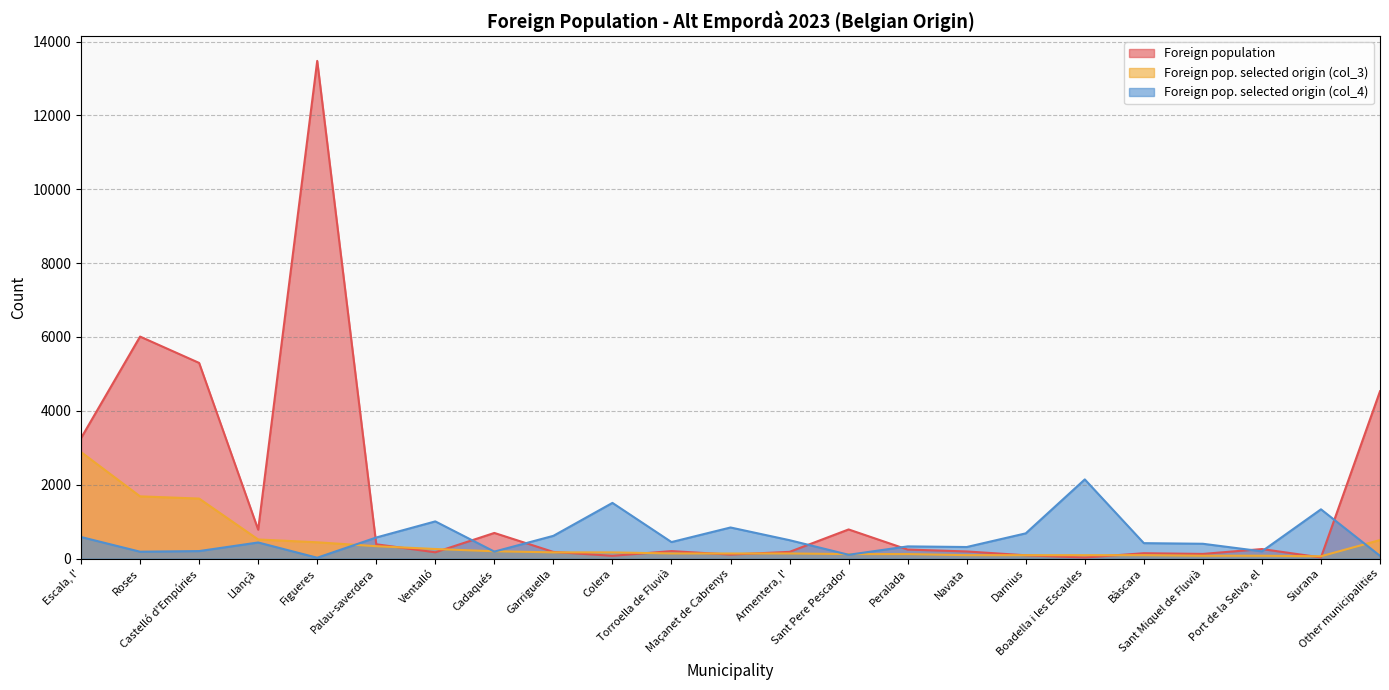

What is the sum of the Foreign pop. selected origin (col_3) values at Garriguella and Sant Miquel de Fluvià?

243